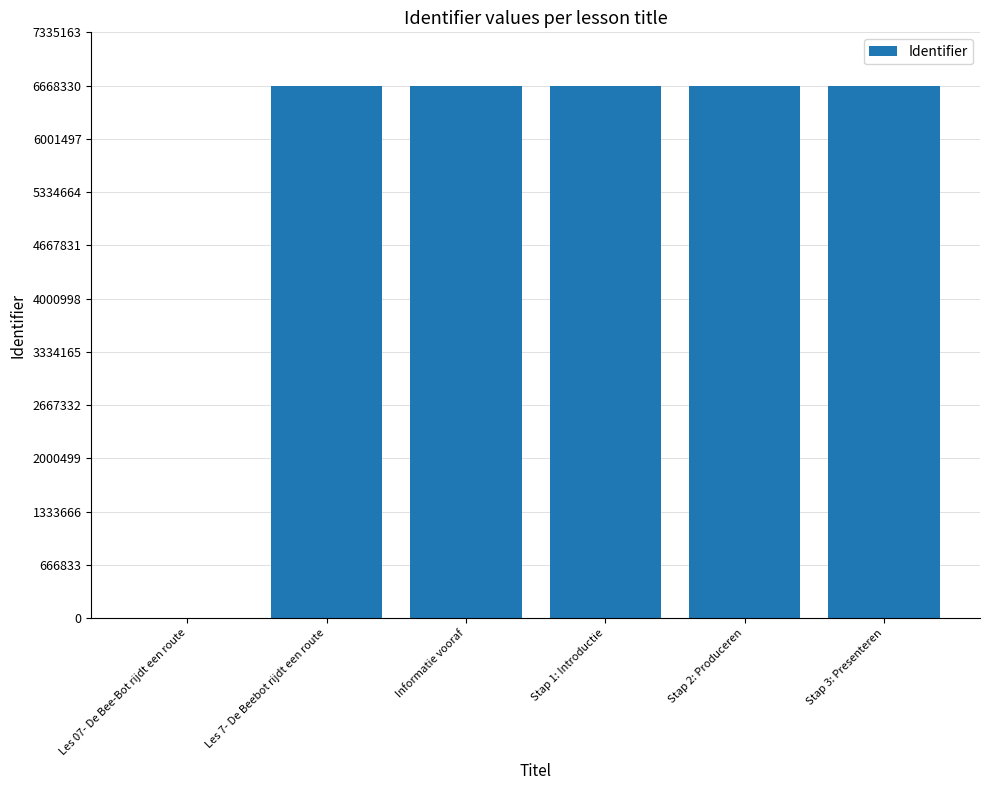

What is the ratio of the value at Stap 1: Introductie to the value at Les 7- De Beebot rijdt een route?

1.0